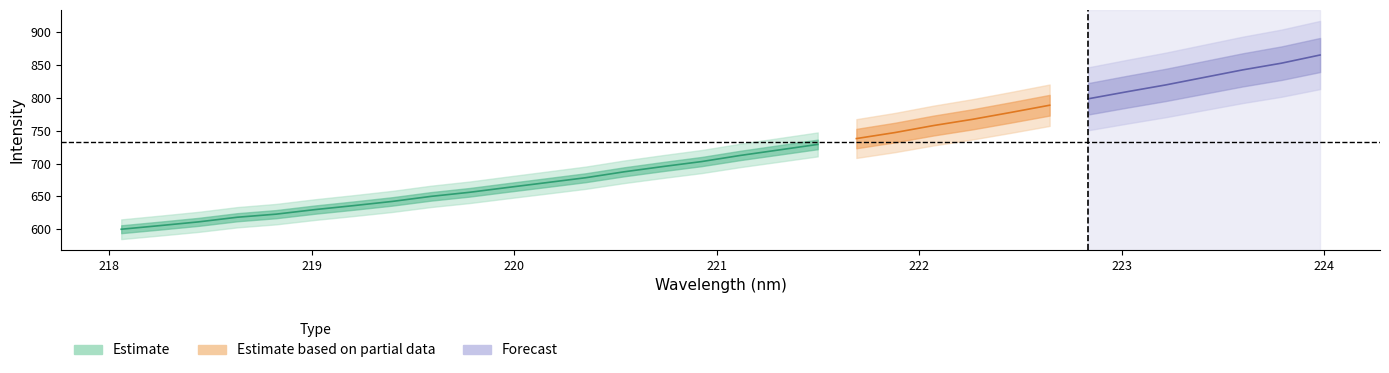

What is the lowest value of the y series?

600.1